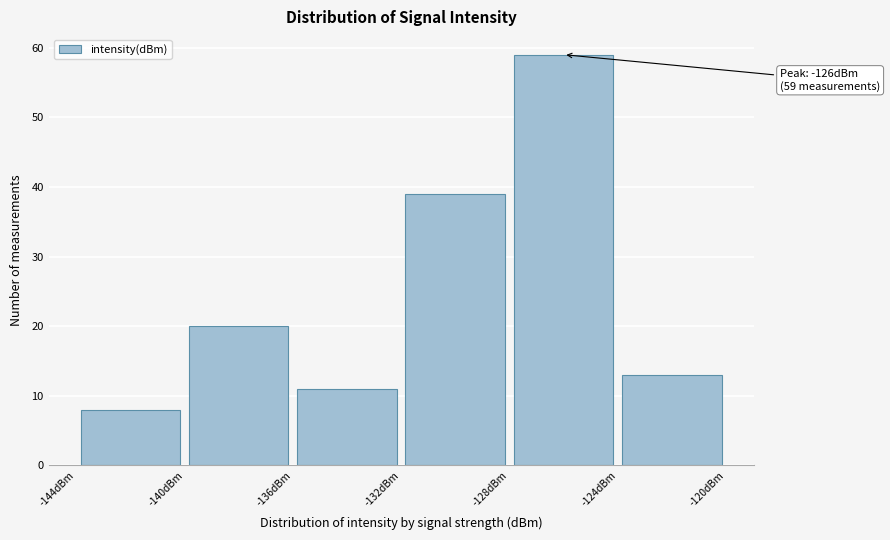

Which range on the x-axis has the tallest bar?

-128 to -124